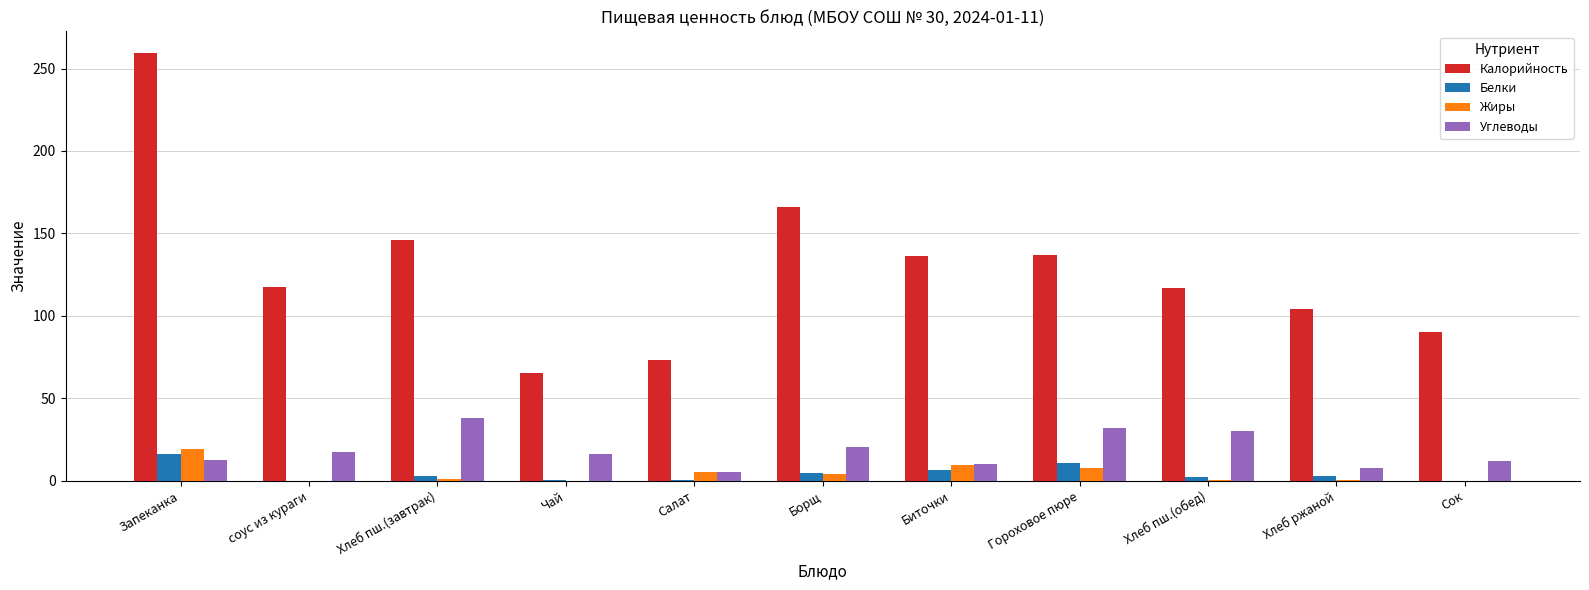

What is the approximate value of Калорийность at Сок?

90.0